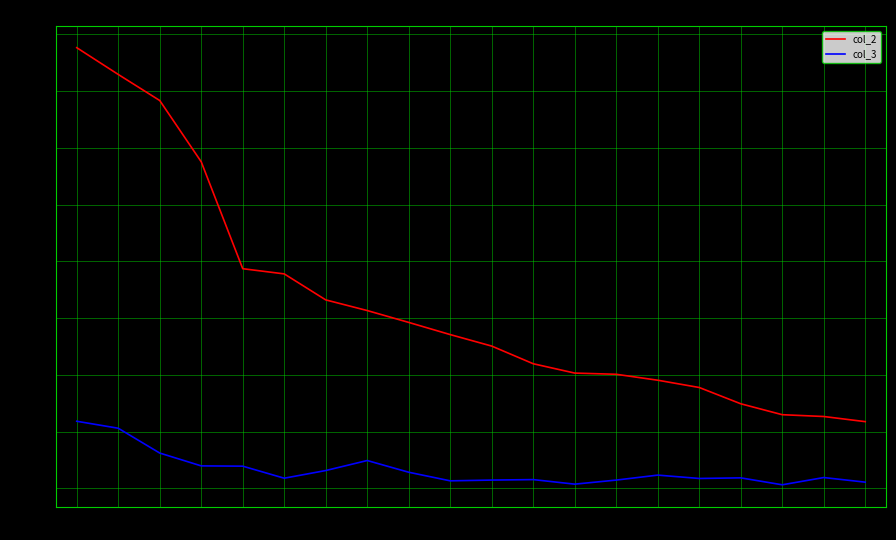

At which category is the sum across all series the highest?

US